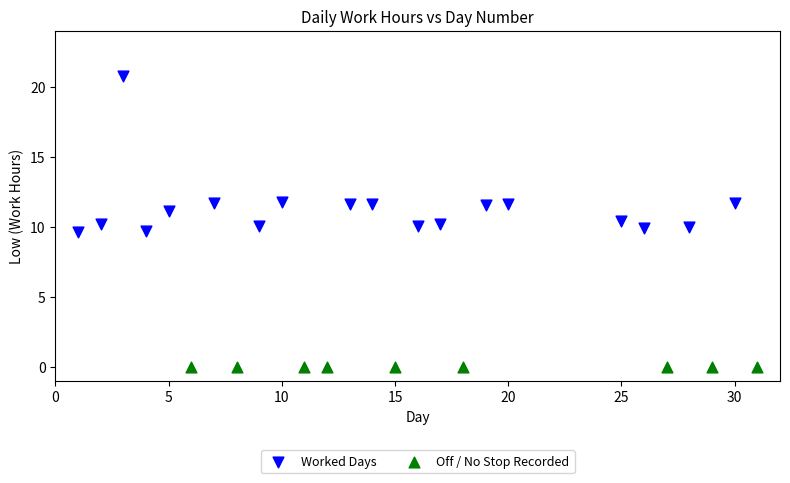

What are all the series names shown in the legend?

Worked Days, Off / No Stop Recorded